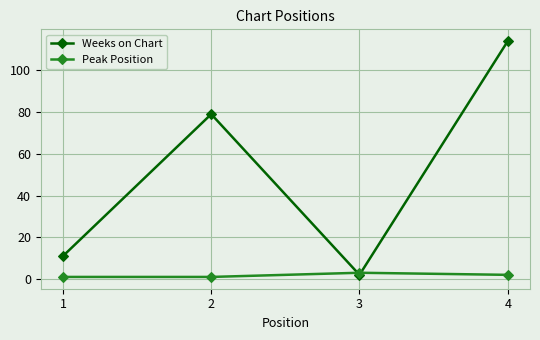

At how many categories does at least one series exceed 38?

2